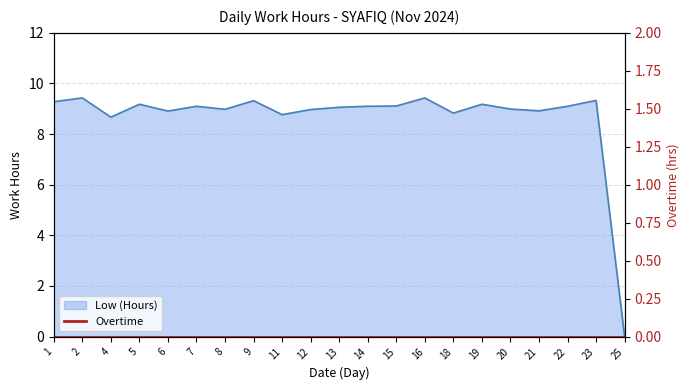

The value at 22 is 9.1. True or false?

True